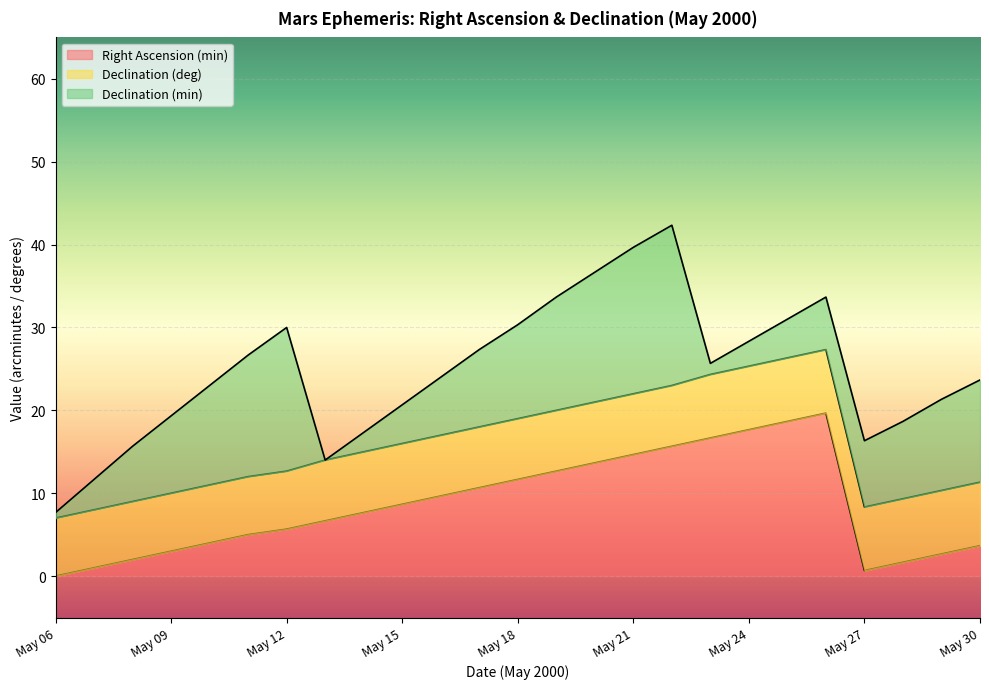

After their last crossing, which series has the higher values: Declination (deg) or Right Ascension (min)?

Declination (deg)